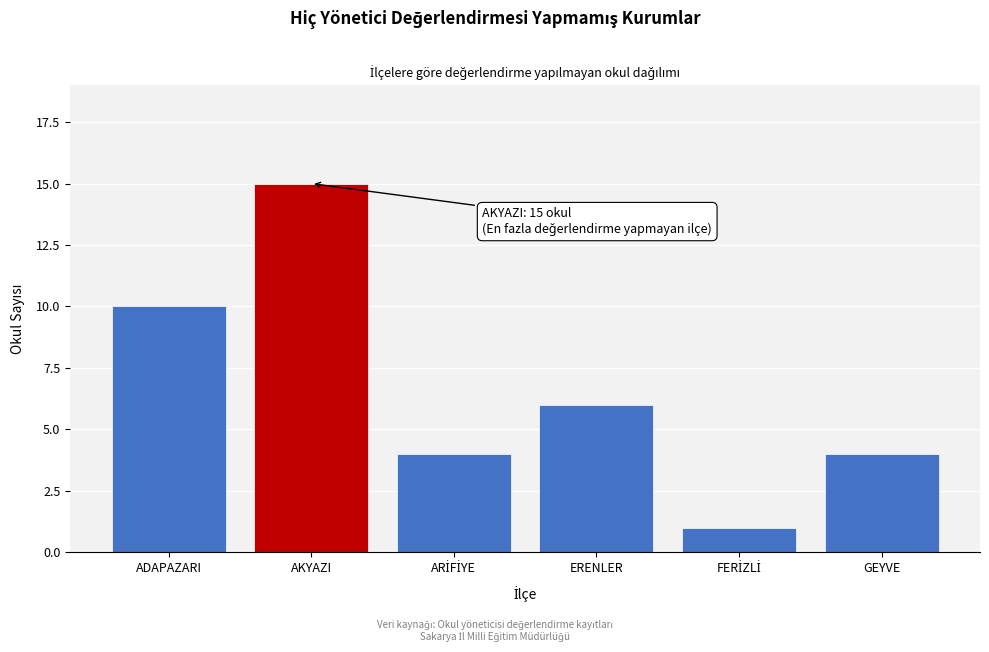

Reading left to right, transcribe all the data shown in this chart.

10	15	4	6	1	4